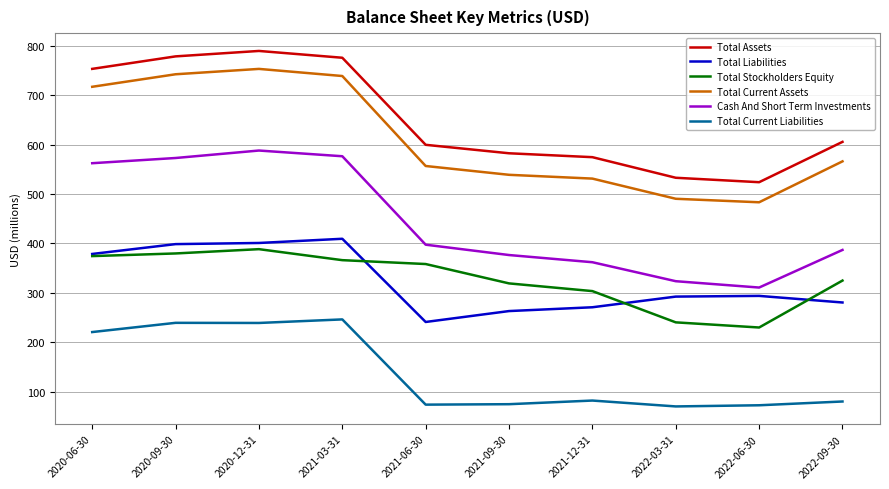

What is the minimum value for Total Assets?

523.9